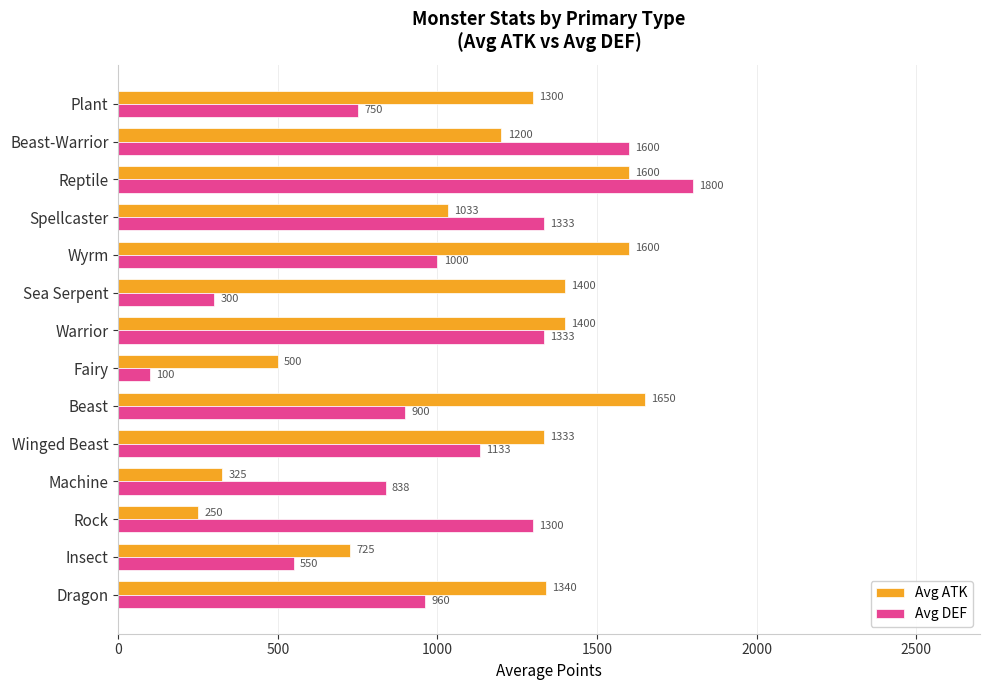

How many data points in Avg ATK are less than 1333?

7